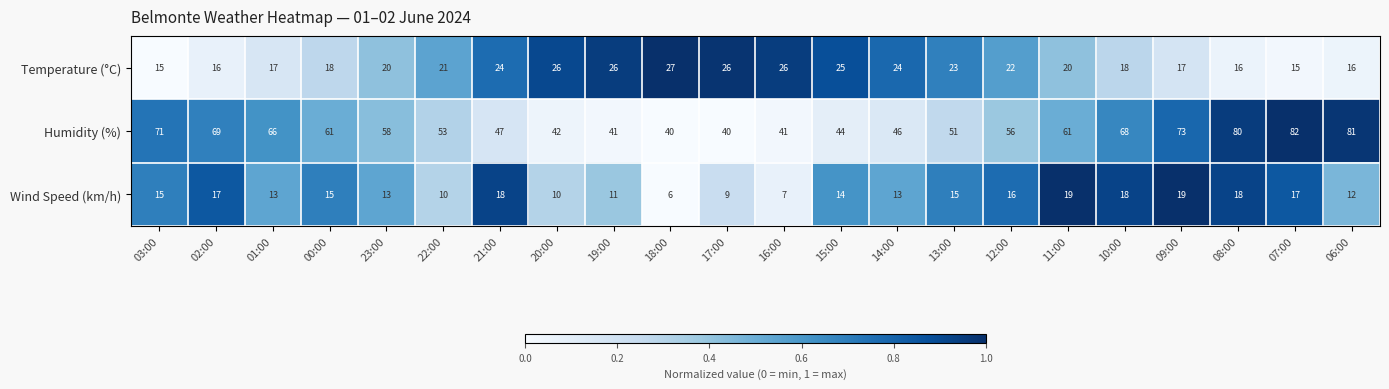

Which series has the widest spread of values?

Humidity (%)